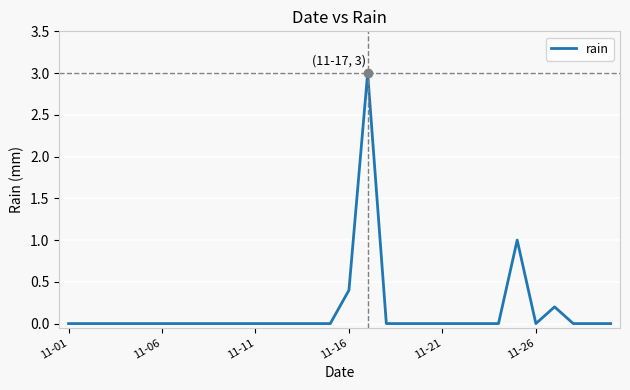

What is the maximum value shown in the chart?

3.0